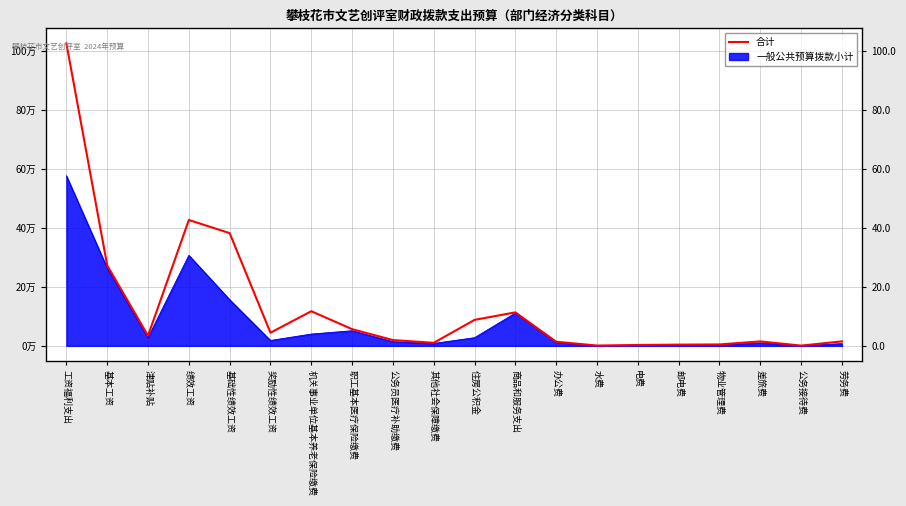

How many lines are shown in the chart?

1